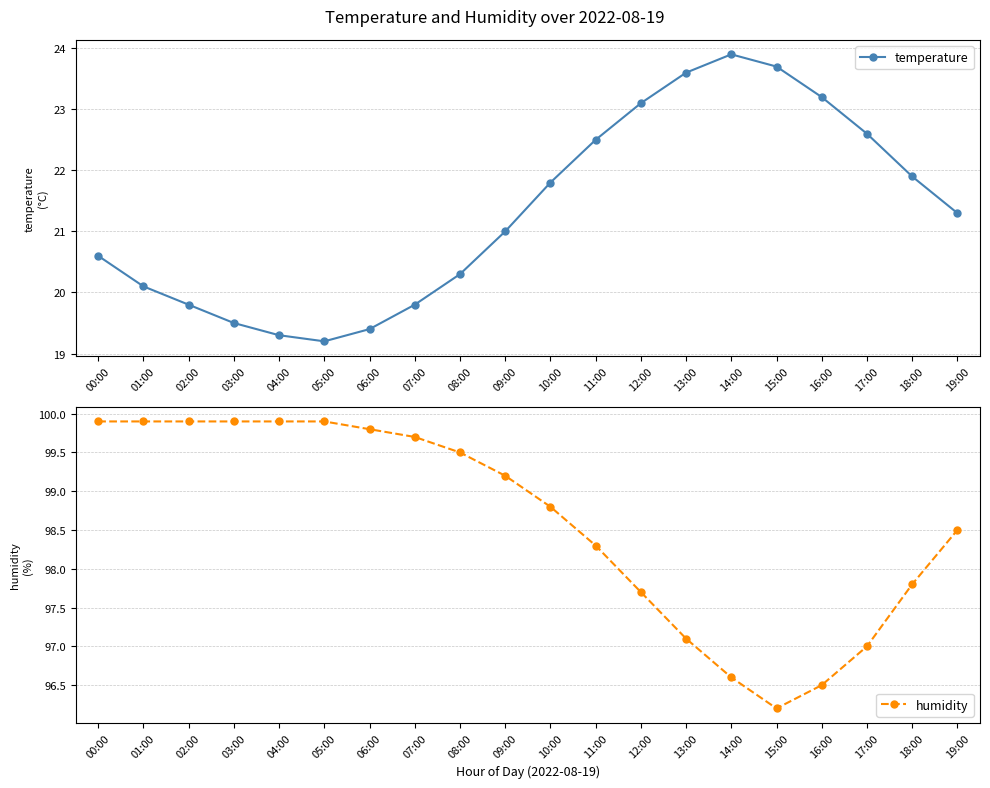

What is the difference between the second highest and second lowest values in the temperature series?

4.4